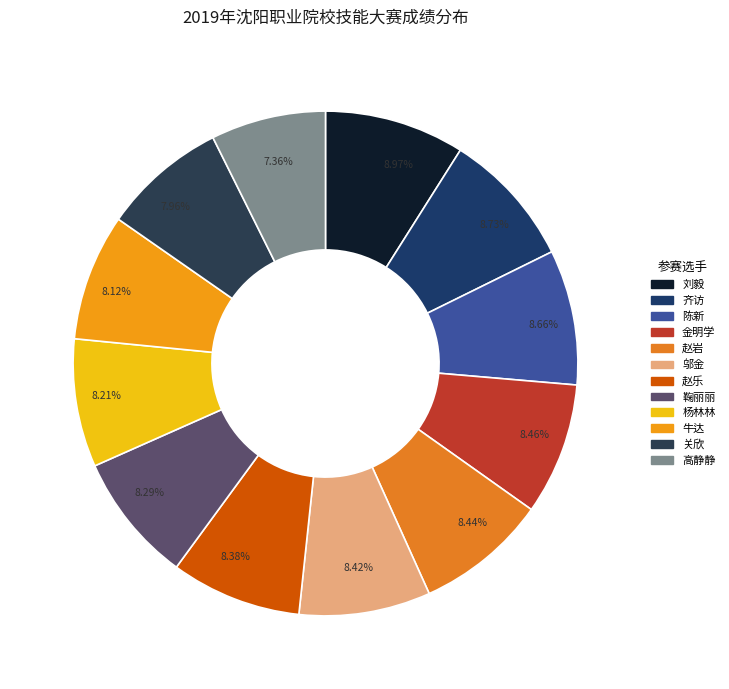

Count the number of slices in the pie.

12